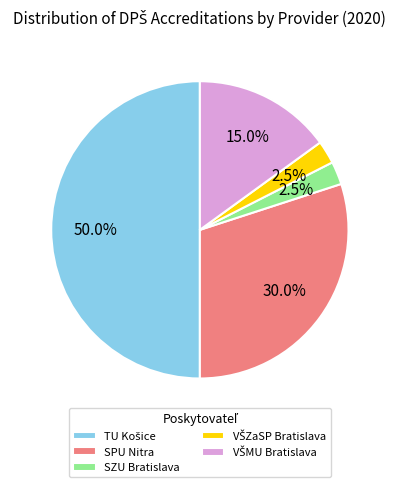

What is the ratio of the value at SPU Nitra to the value at SZU Bratislava?

12.0